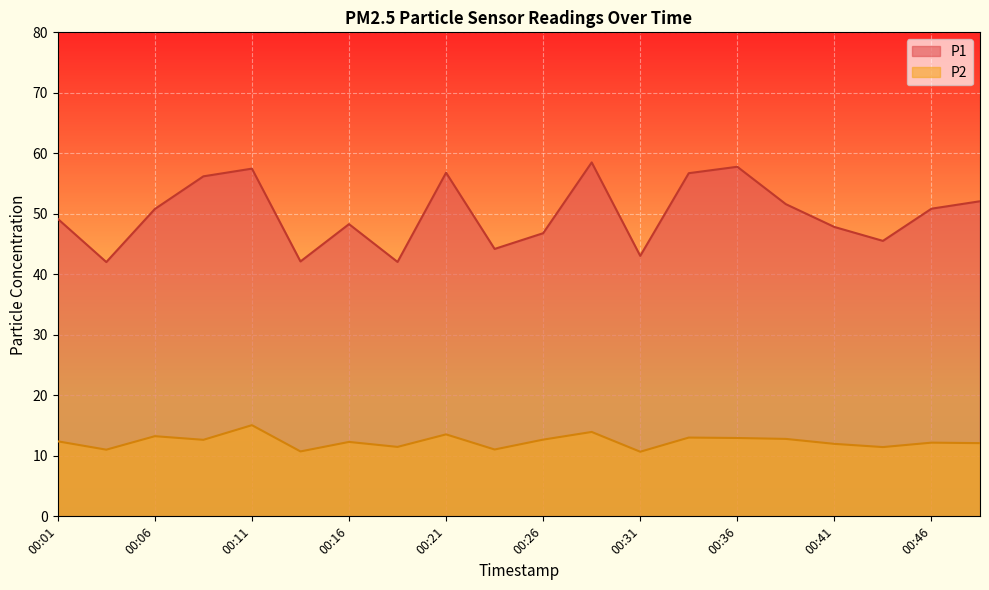

What is the spread (max minus min) of values at 00:46?

38.7